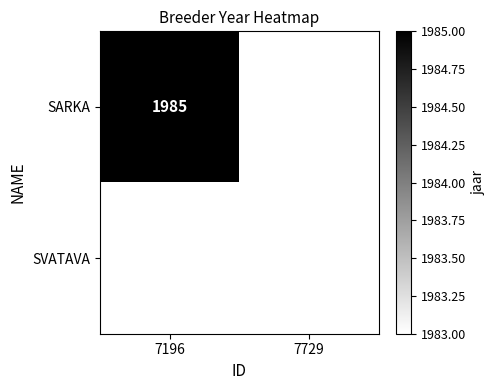

Is the value of SVATAVA at 7729 greater than the value of SARKA at 7196?

No